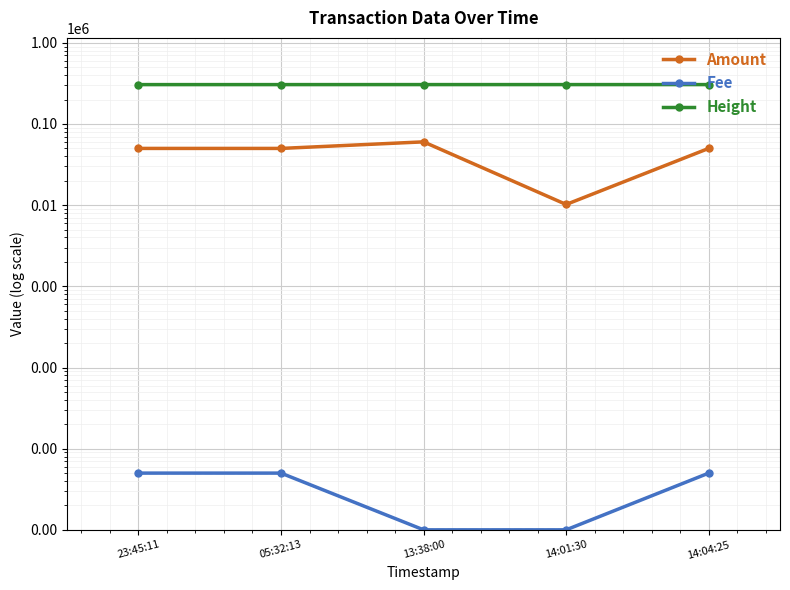

How many data points in Height are less than 305896?

2